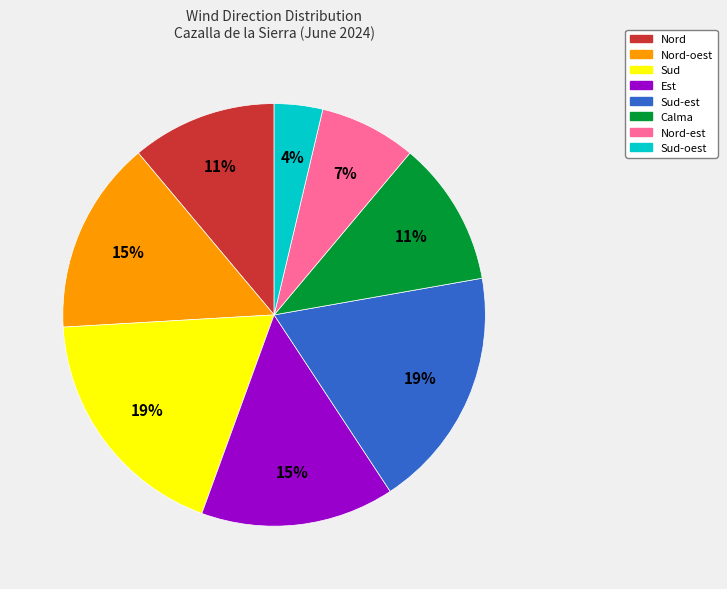

Is there a majority slice in this chart?

No